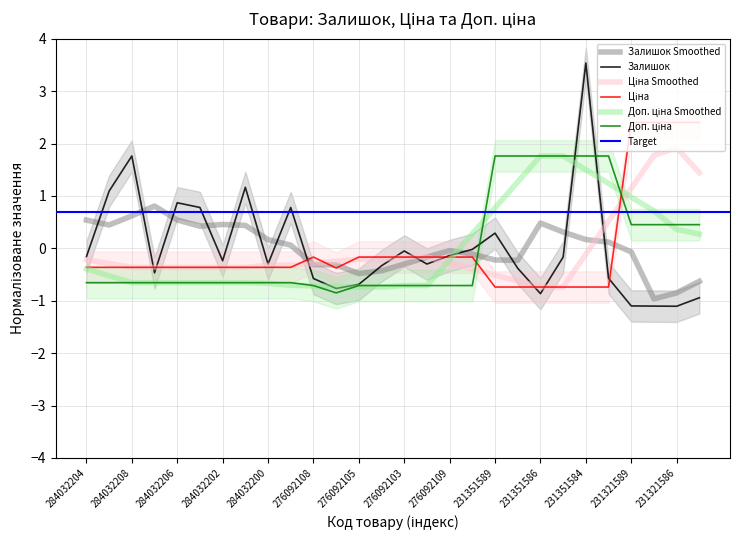

What is the total value across all series at 284032203?

0.1